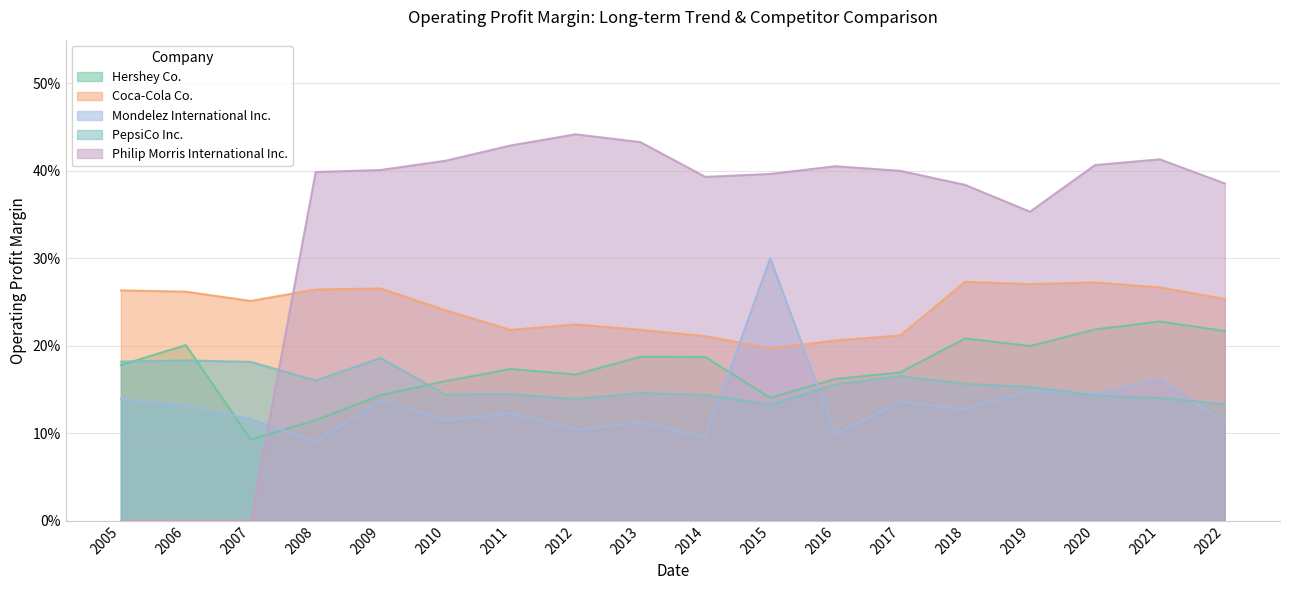

What is the difference between the second highest and second lowest values in the Mondelez International Inc. series?

0.1